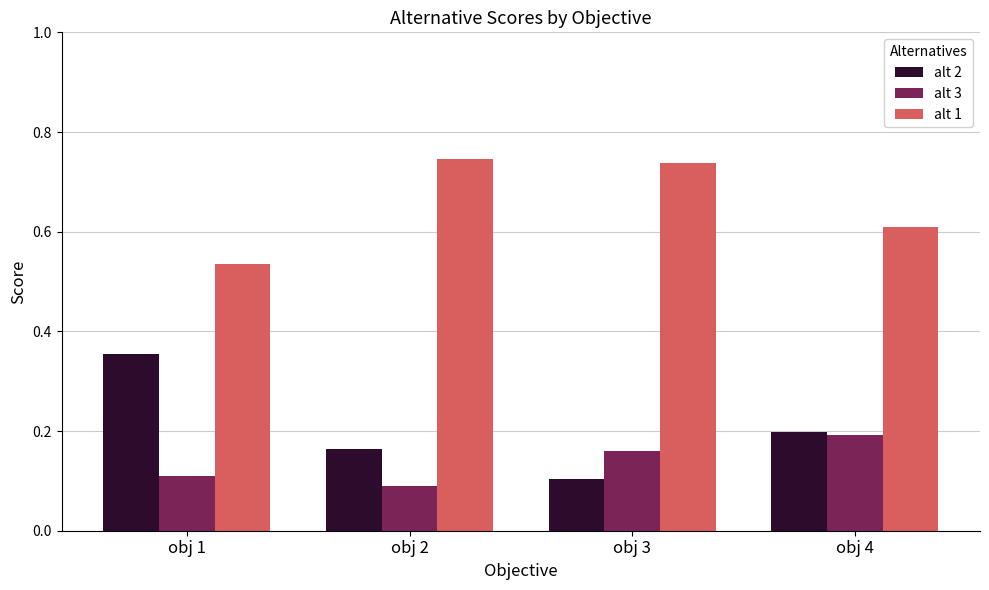

Which series has the largest total across all categories?

alt 1